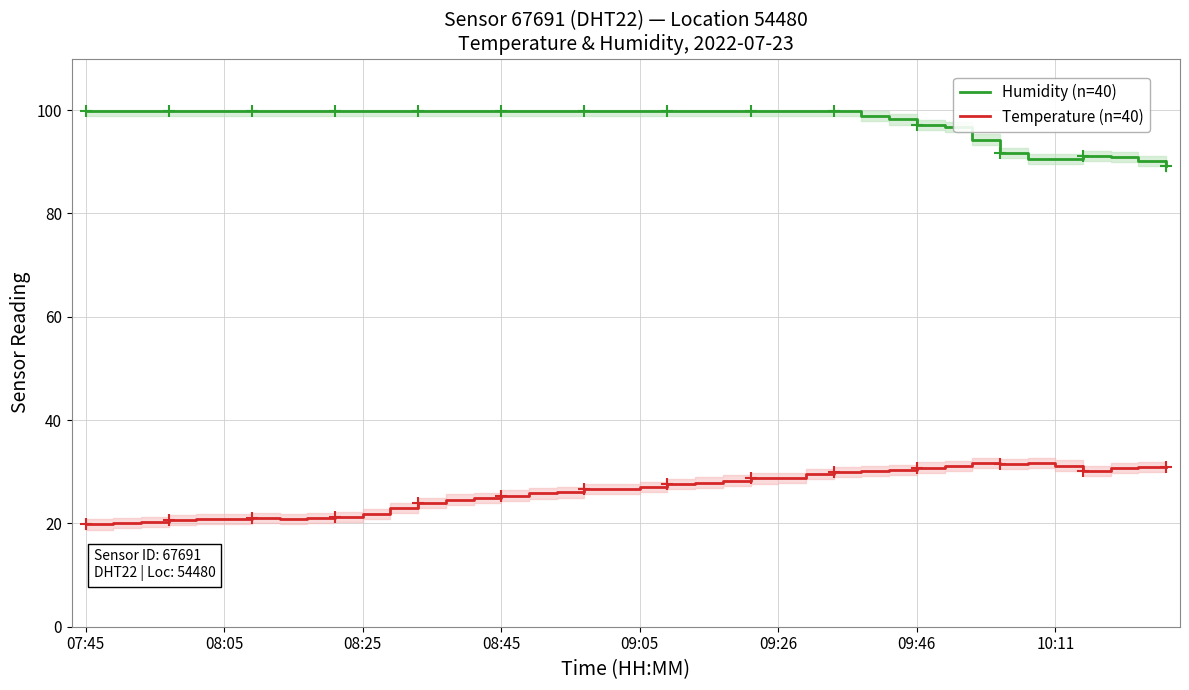

Count the number of categories in the chart.

40